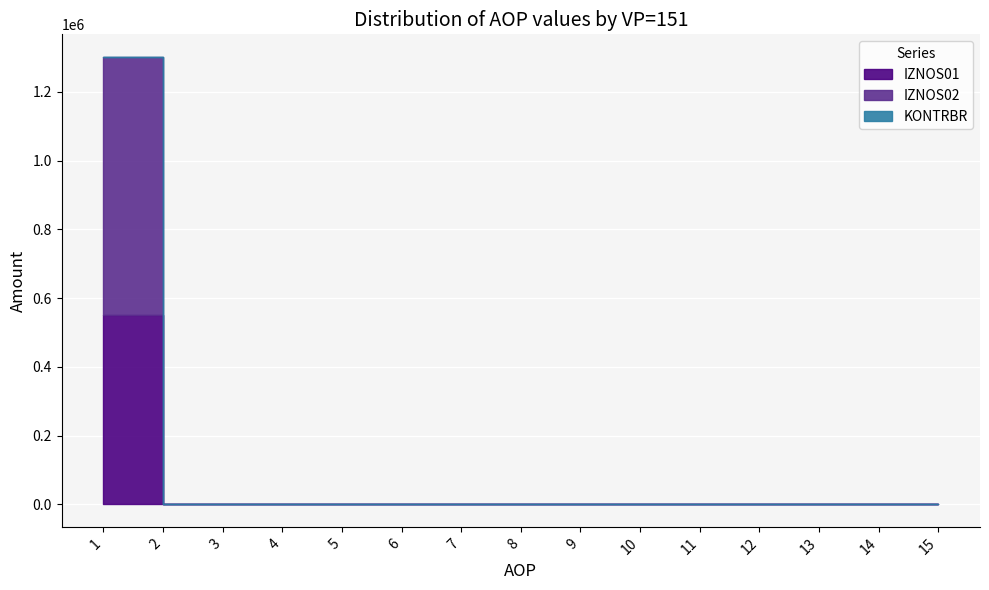

How many data points in IZNOS01 are above 0?

1